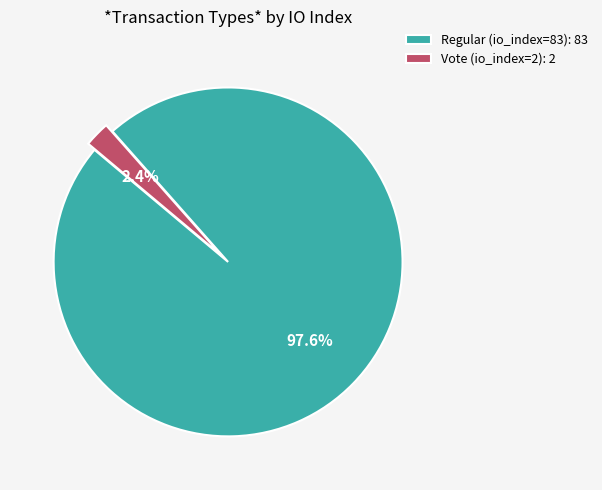

Is there a majority slice in this chart?

Yes